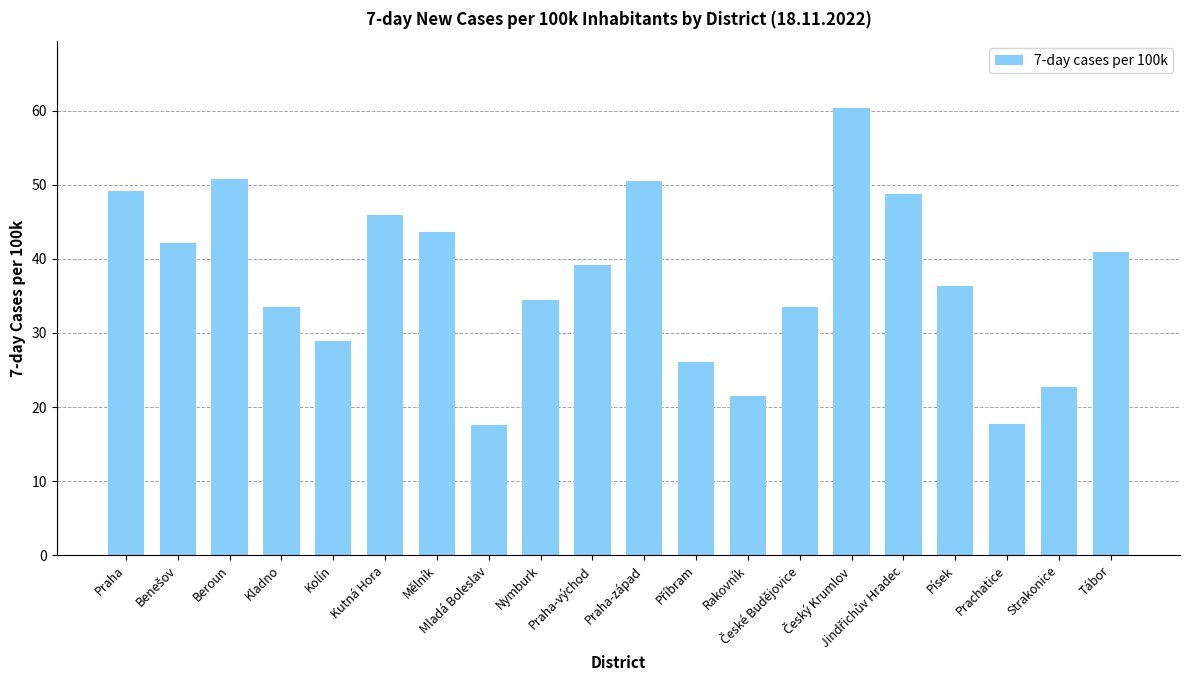

What is the change in value from Mladá Boleslav to Tábor?

+23.4